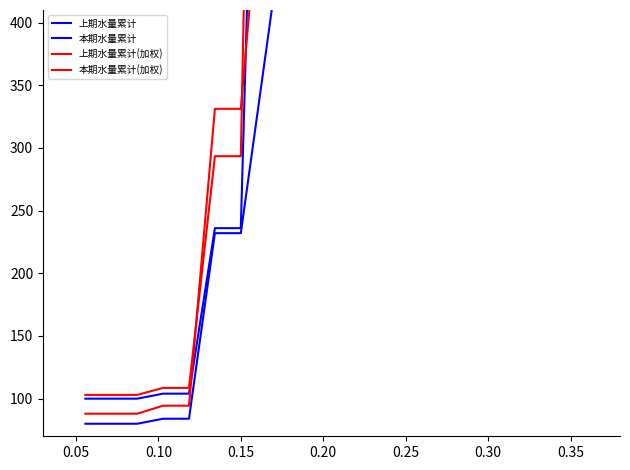

Which series has the largest range (max minus min)?

本期水量累计(加权)